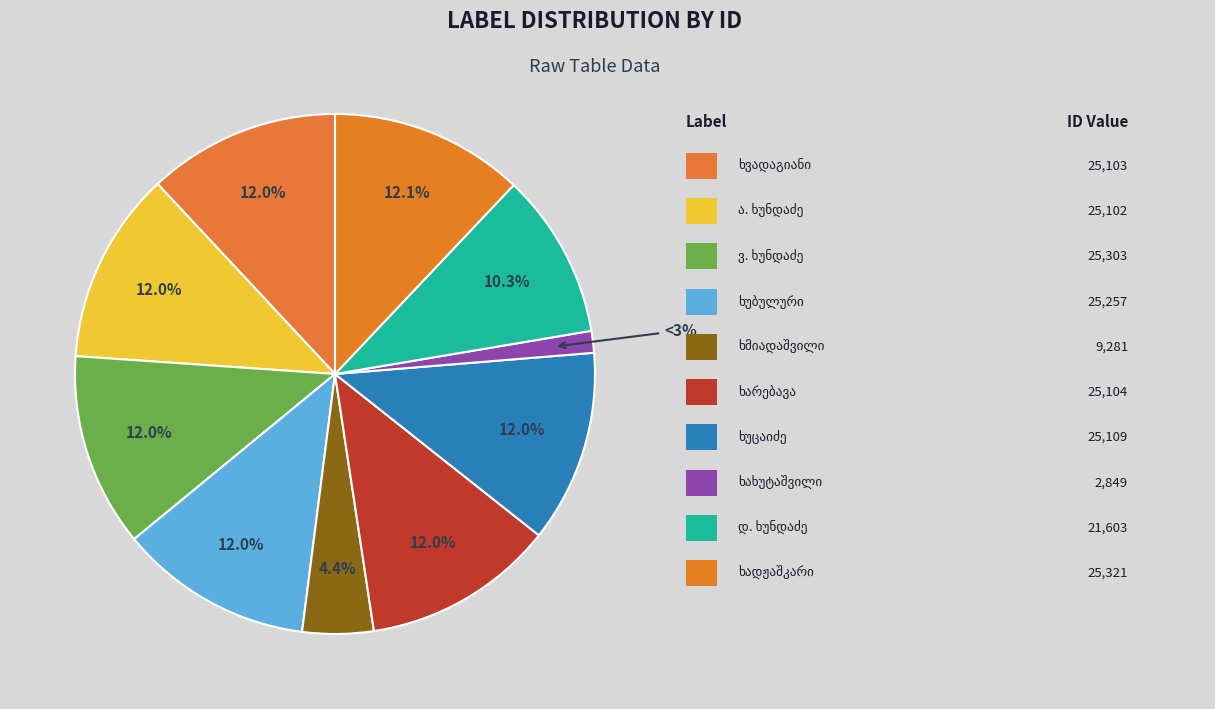

Does any single category account for the majority?

No